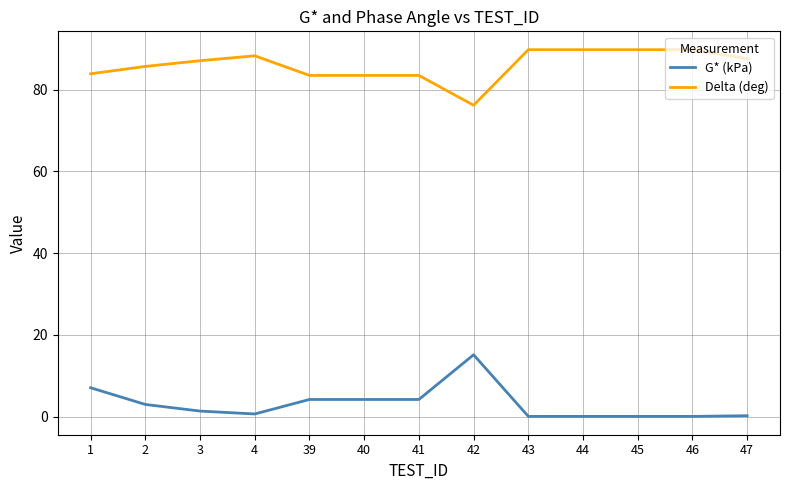

What are all the series names shown in the legend?

G* (kPa), Delta (deg)